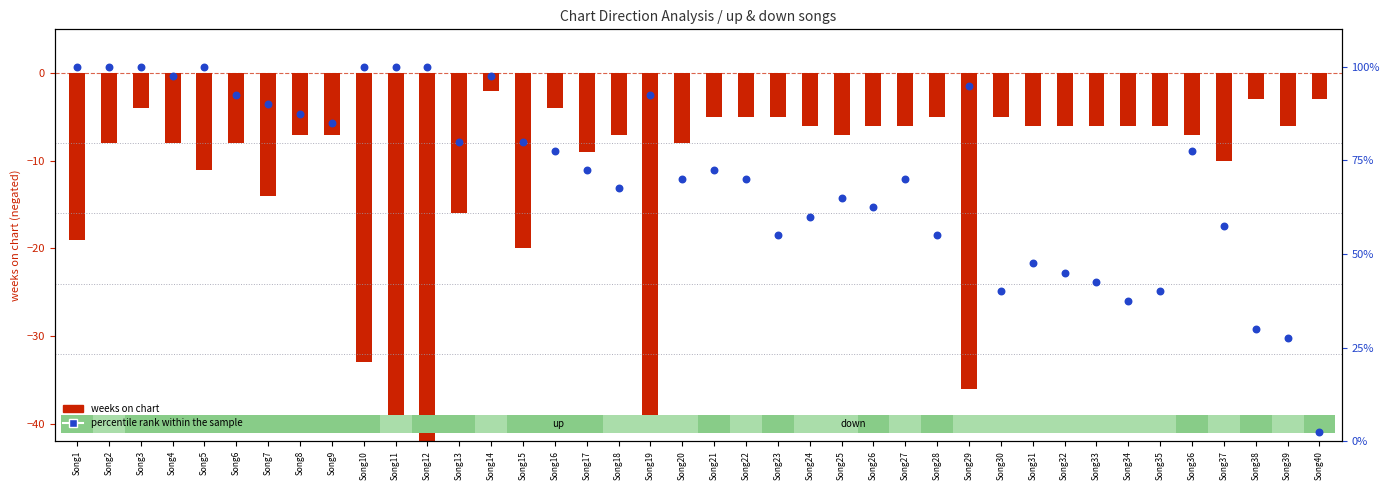

Approximately how many times larger is the value at Song26 compared to Song37?

1.1